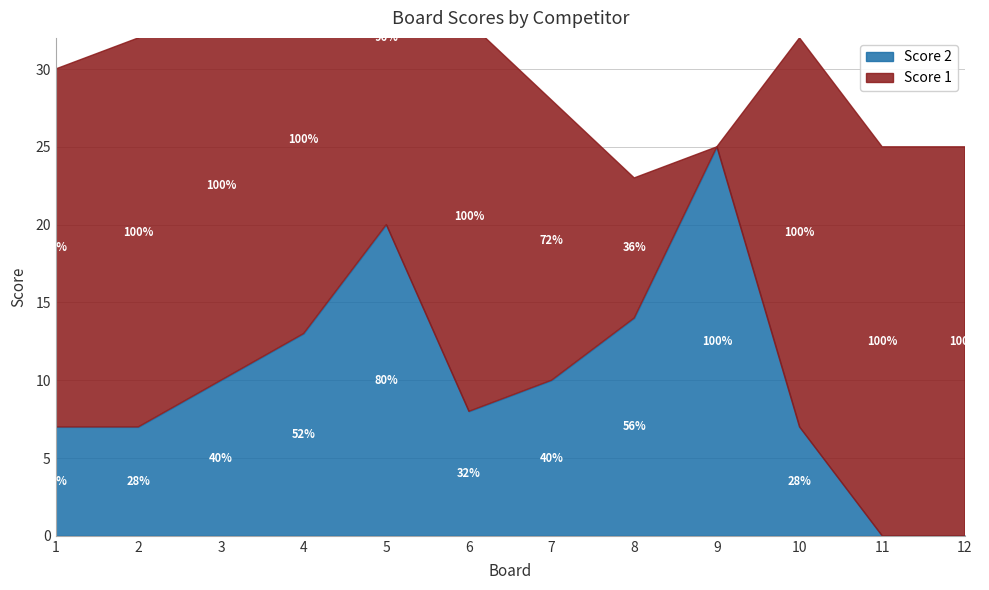

What is the difference between the maximum and minimum values in the Score 2 series?

25